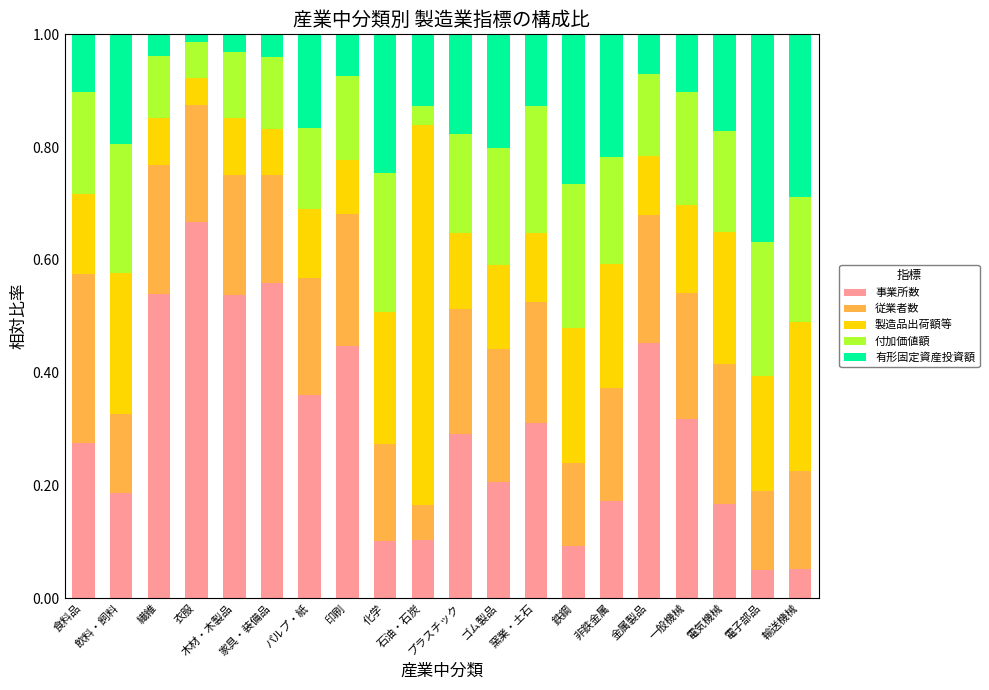

At which category is the sum across all series the highest?

印刷